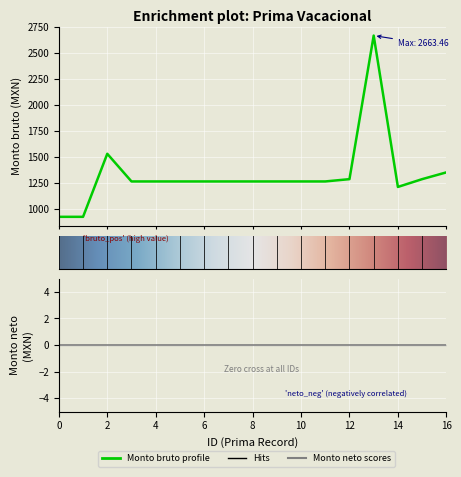

What is the value of the 1st point from the left?

924.1